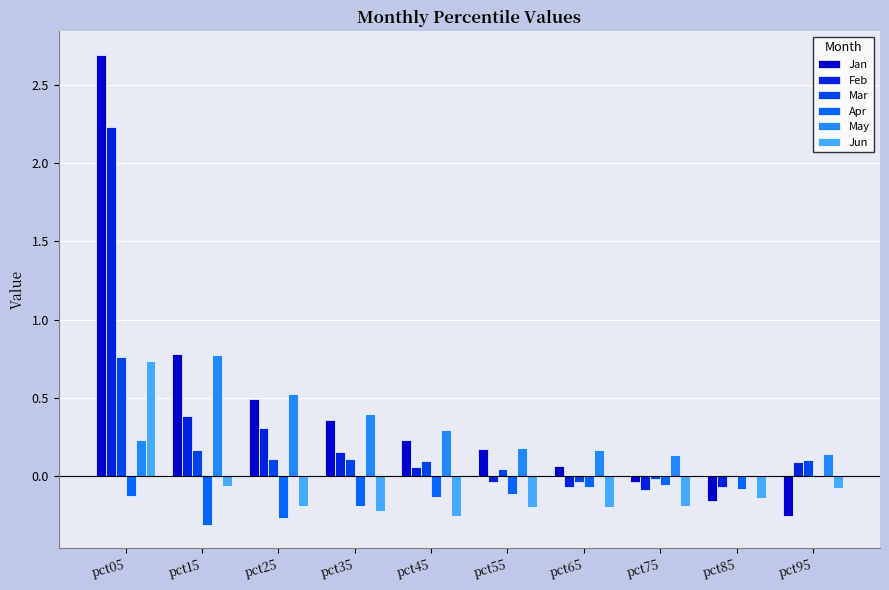

What is the total value across all series at pct45?

0.3